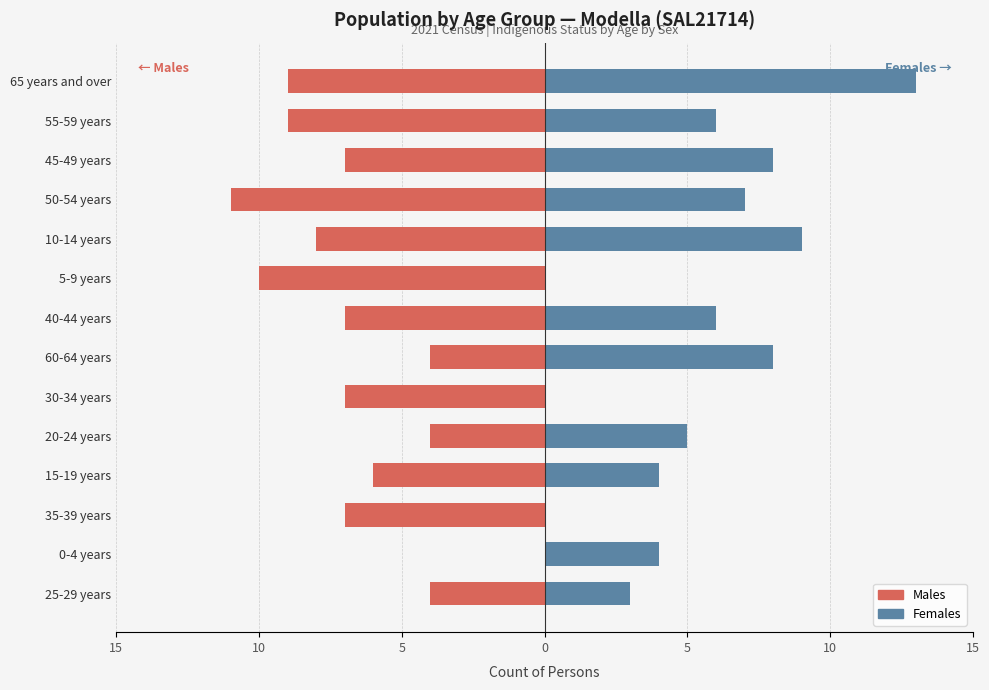

The Females series shows 9 at 10-14 years. True or false?

True